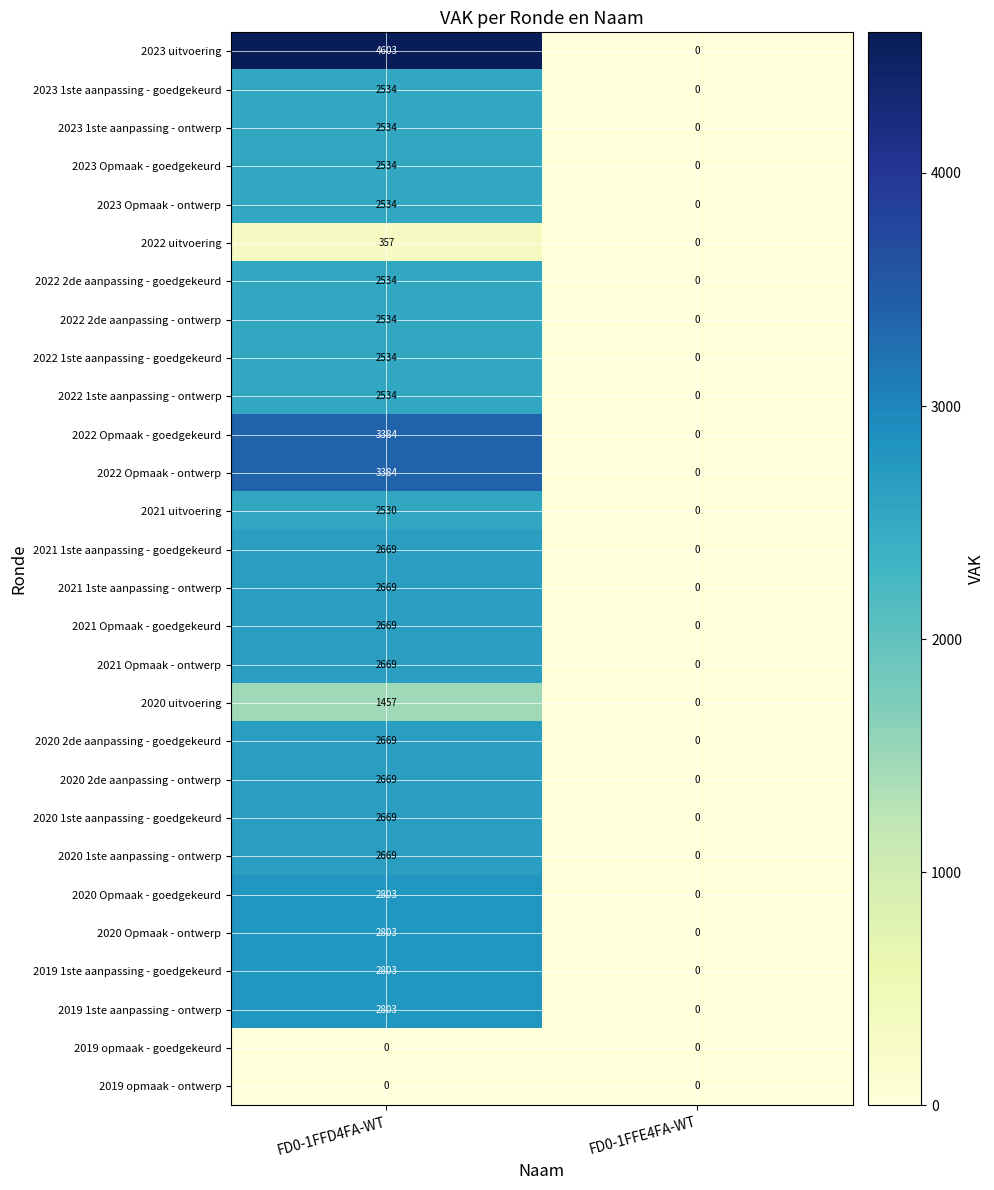

Which series has the widest spread of values?

2023 uitvoering